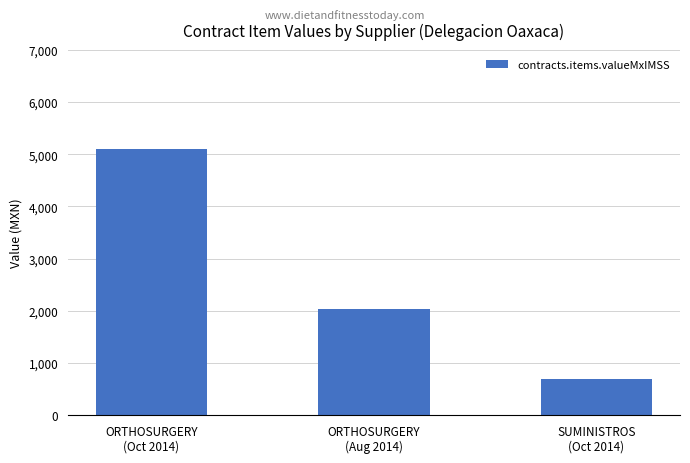

Reading left to right, list all the values displayed in this chart.

5099.9	2040.0	696.0